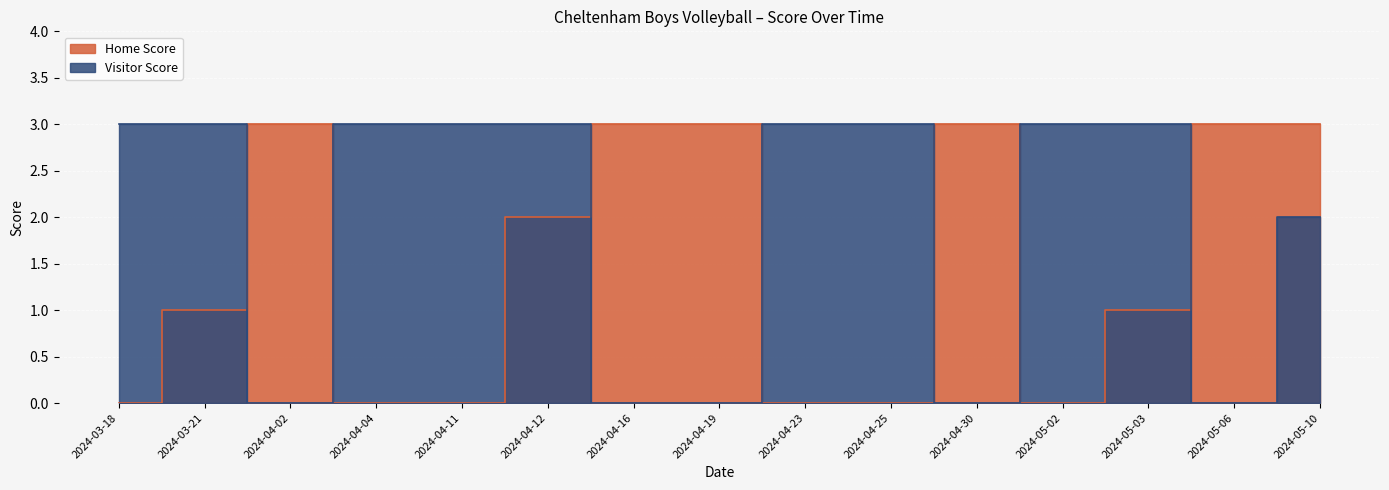

Which label corresponds to the largest value in the chart?

2024-04-02